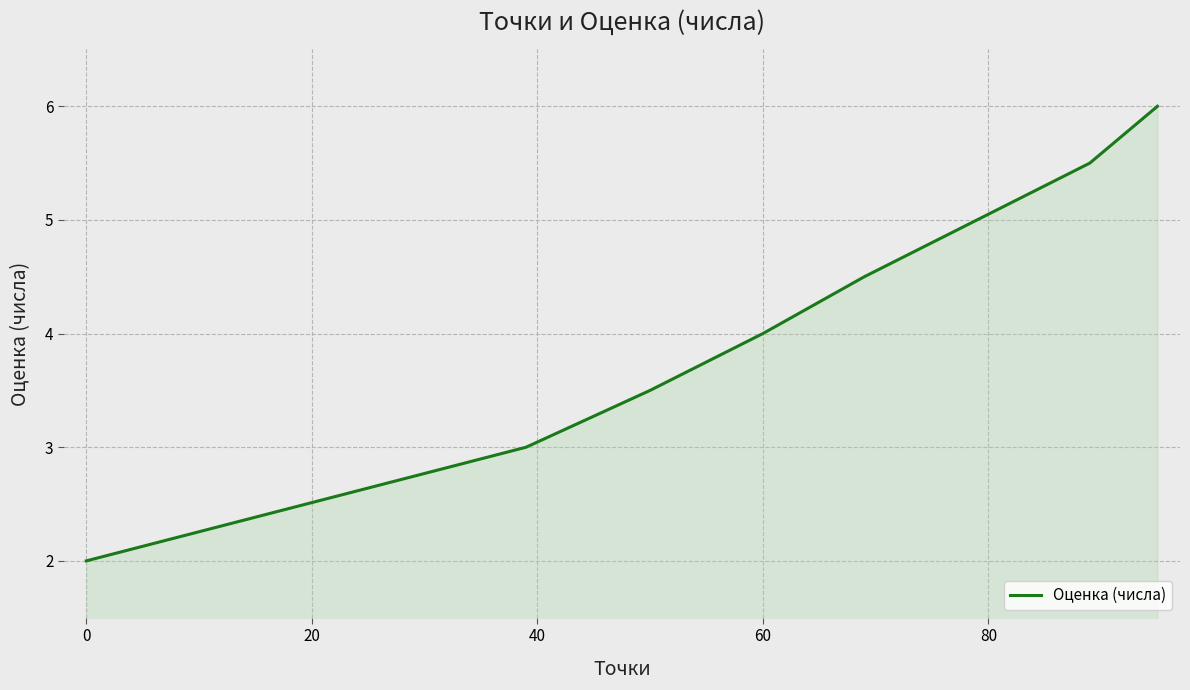

Count the values in the range 3 to 5.

5